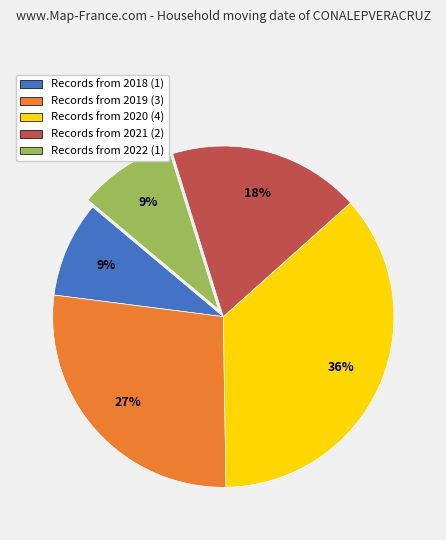

True or false: Records from 2022 (1) accounts for 9% of the total.

True